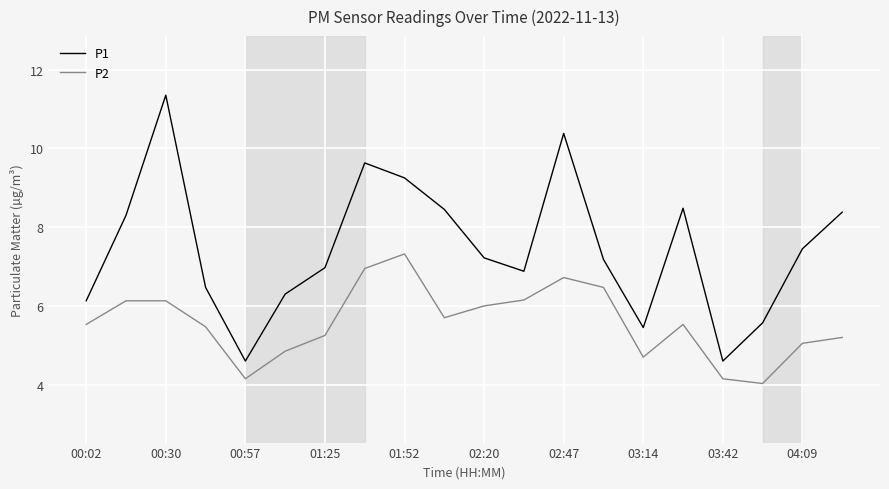

Which series has the largest range (max minus min)?

P1